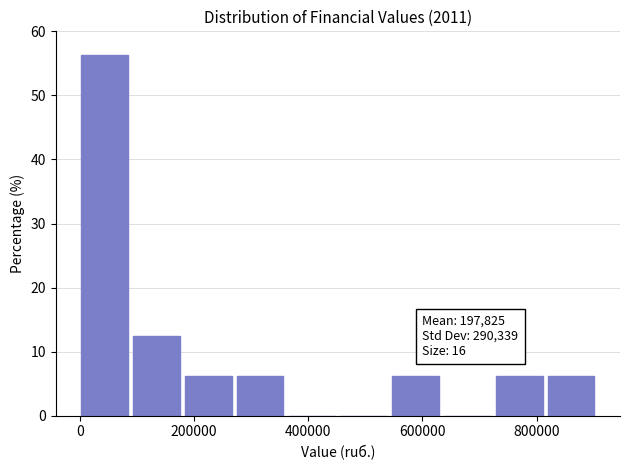

Which range on the x-axis has the tallest bar?

0 to 100000